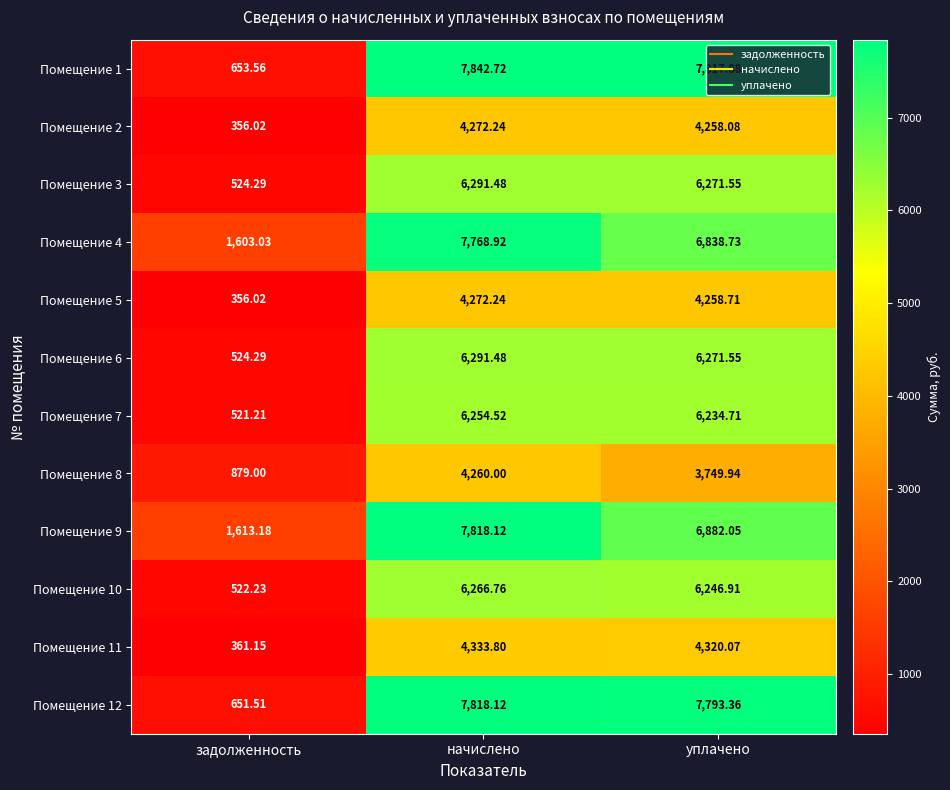

Where is Помещение 11 nearest to the value 2347?

уплачено